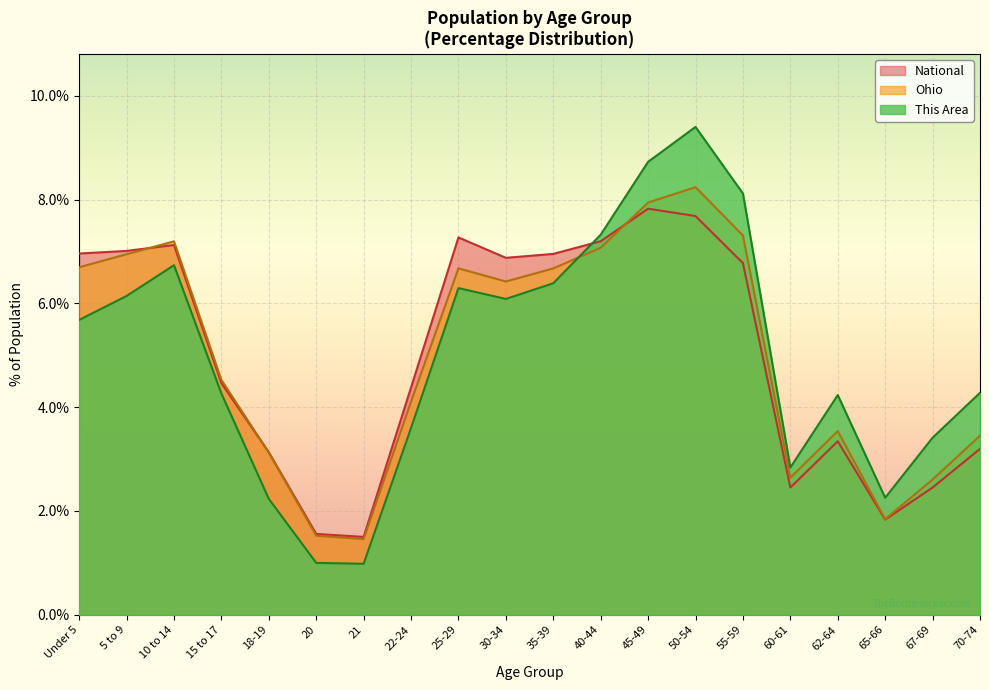

What position from the left is 21?

7